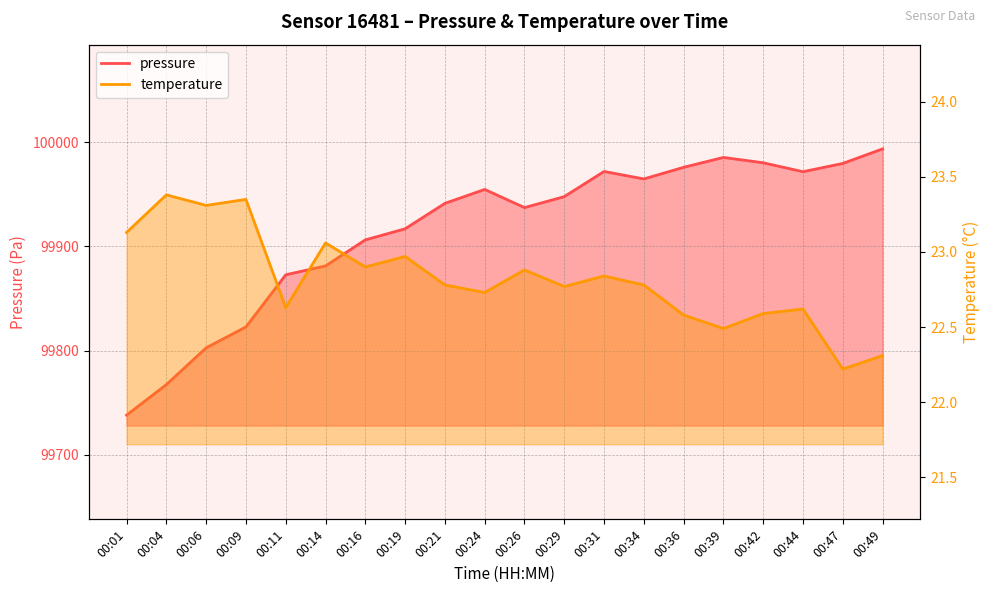

At 00:31, list the series in order from largest to smallest.

pressure, temperature